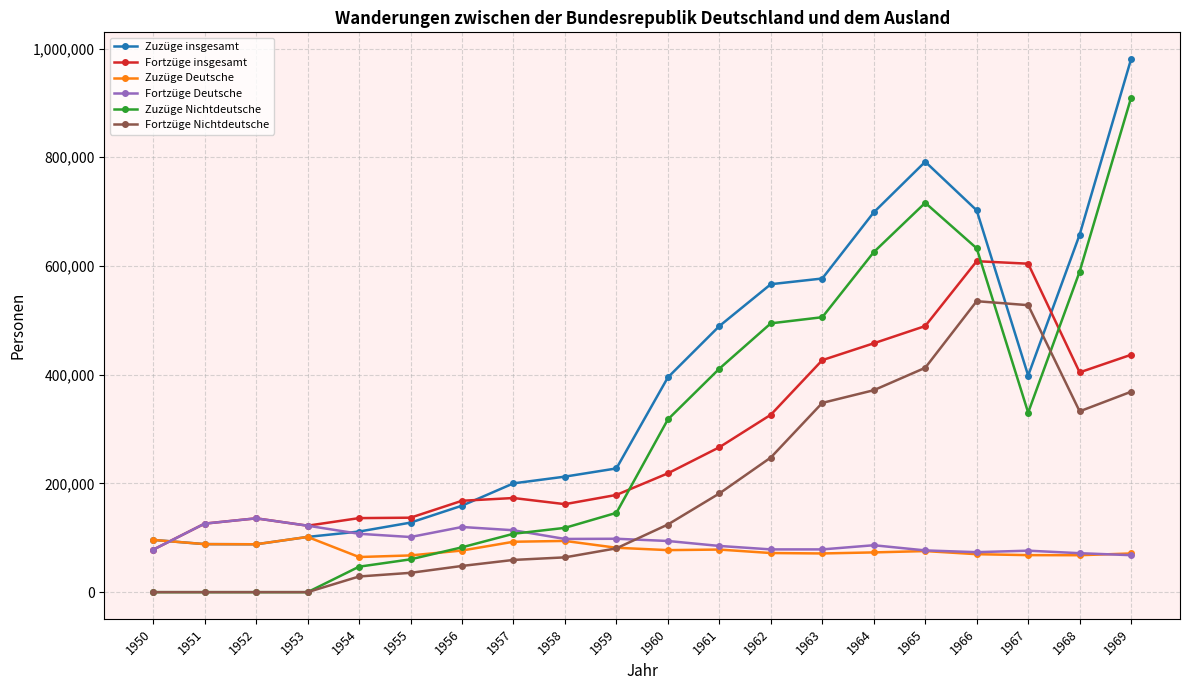

Which series ends up on top after the final intersection of Zuzüge Deutsche and Fortzüge insgesamt?

Fortzüge insgesamt